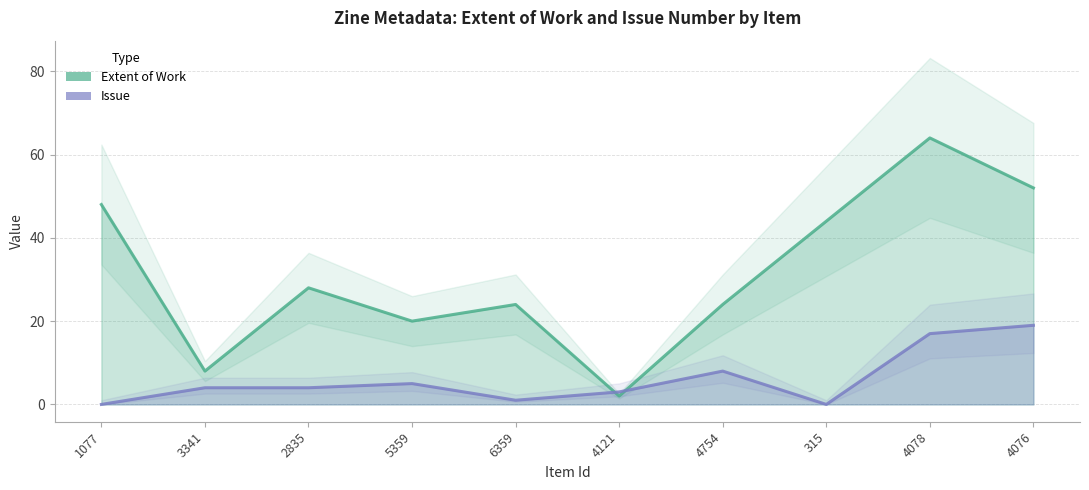

At which category is the sum across all series the highest?

4078